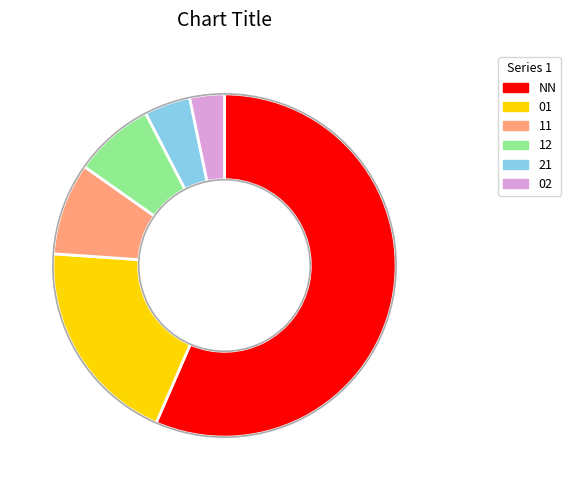

Between 01 and NN, which is larger?

NN